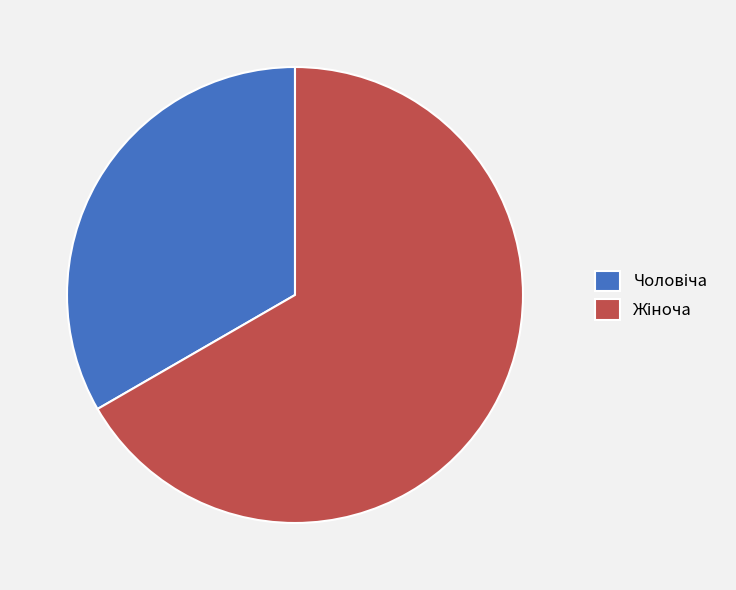

Is there any slice that represents more than half of the pie?

Yes